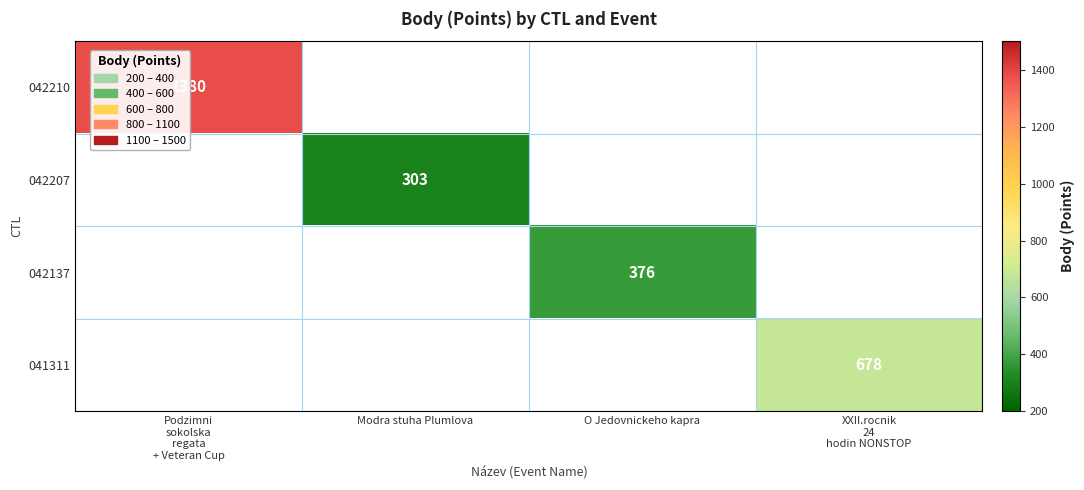

True or false: 042207 has a value of 303 at Modra stuha Plumlova.

True